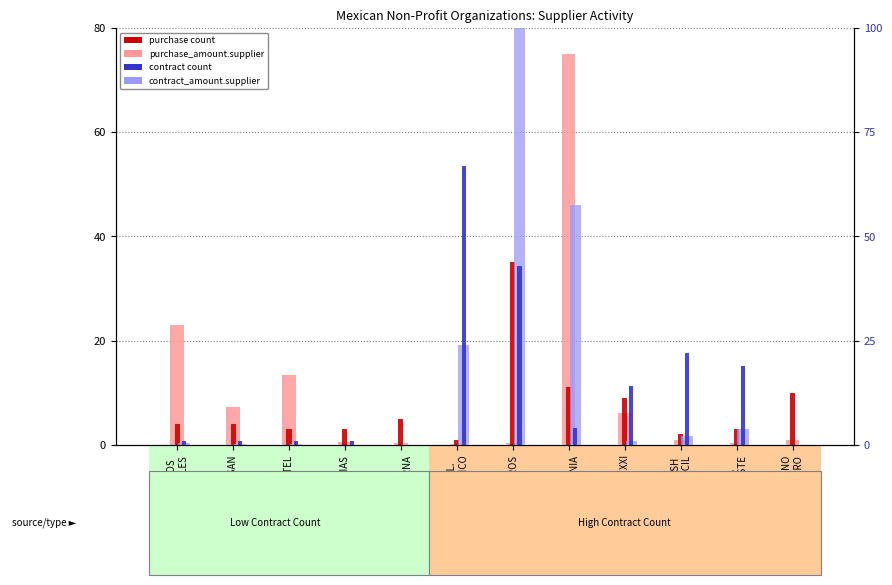

What is the label of the 6th bar from the left?

COL.
MEXICO